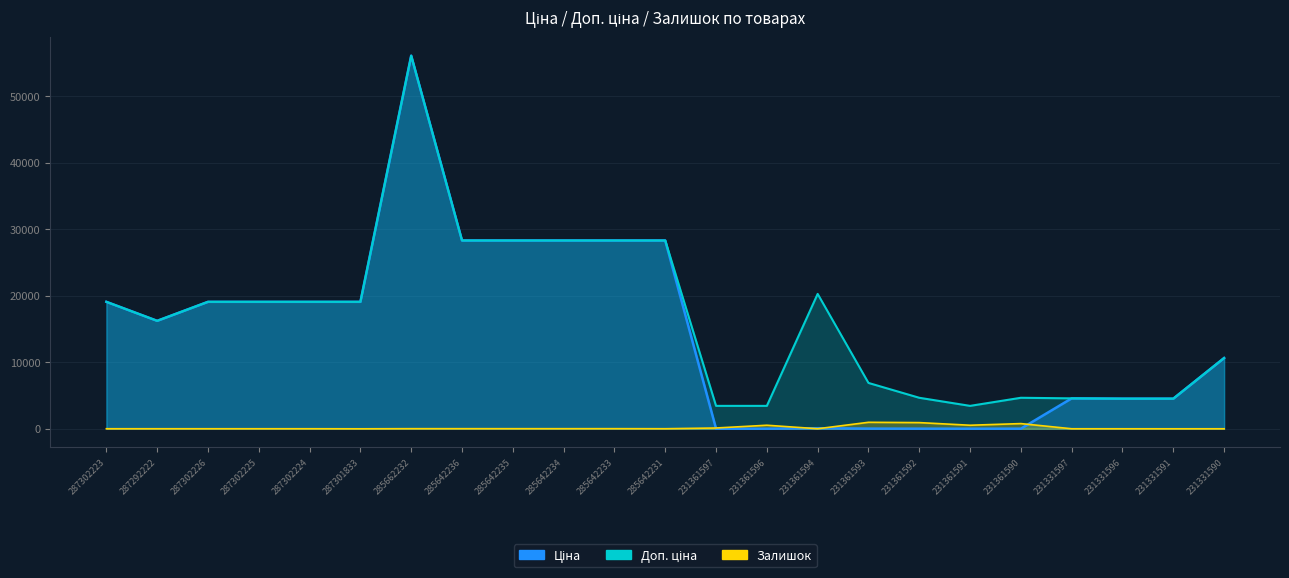

The Доп. ціна series shows 6824.8 at 231361594. True or false?

False